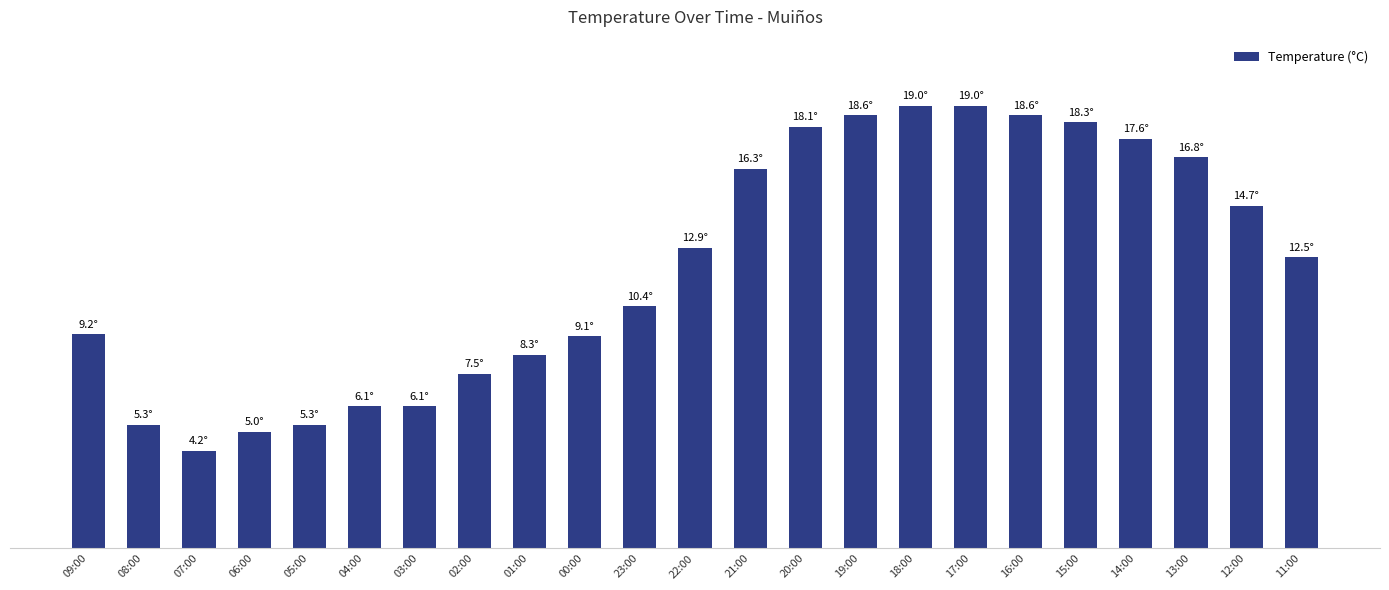

Does the chart contain any negative values?

No